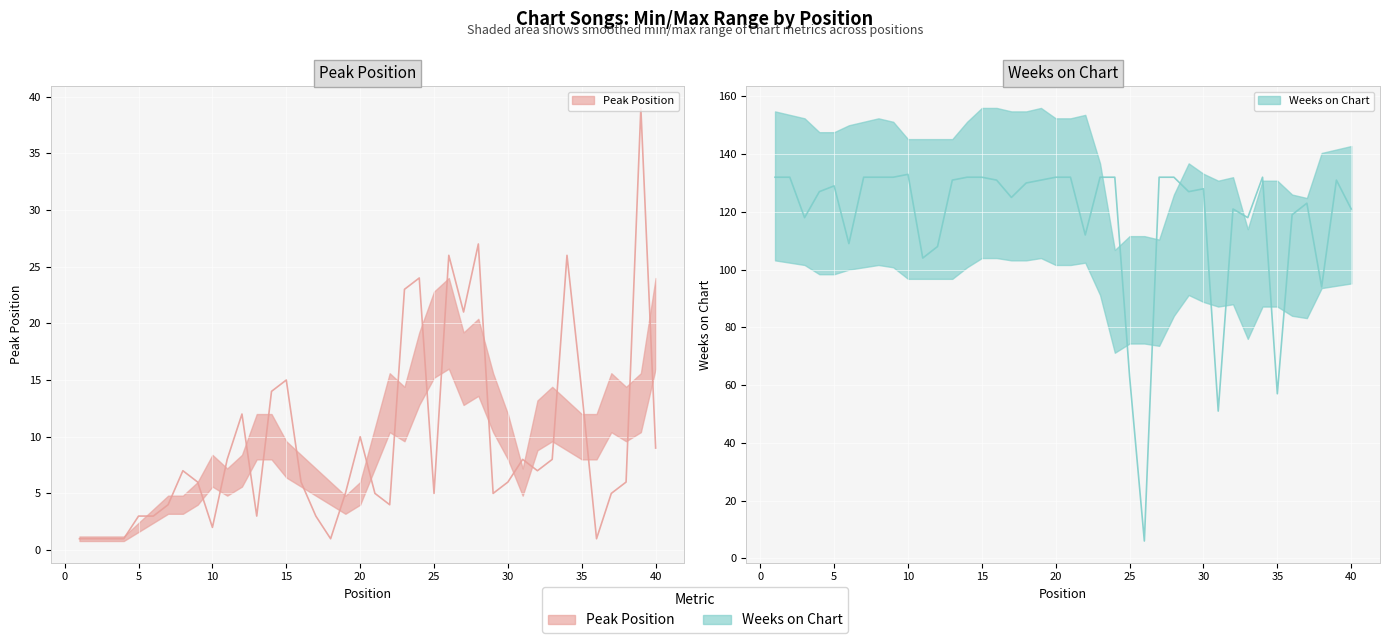

Reading left to right, list all the values displayed in this chart.

Peak Position: 1=1	2=1	3=1	4=1	5=3	6=3	7=4	8=7	9=6	10=2	11=8	12=12	13=3	14=14	15=15	16=6	17=3	18=1	19=5	20=10	21=5	22=4	23=23	24=24	25=5	26=26	27=21	28=27	29=5	30=6	31=8	32=7	33=8	34=26	35=14	36=1	37=5	38=6	39=39	40=9
Weeks on Chart: 1=132	2=132	3=118	4=127	5=129	6=109	7=132	8=132	9=132	10=133	11=104	12=108	13=131	14=132	15=132	16=131	17=125	18=130	19=131	20=132	21=132	22=112	23=132	24=132	25=63	26=6	27=132	28=132	29=127	30=128	31=51	32=121	33=118	34=132	35=57	36=119	37=123	38=94	39=131	40=121